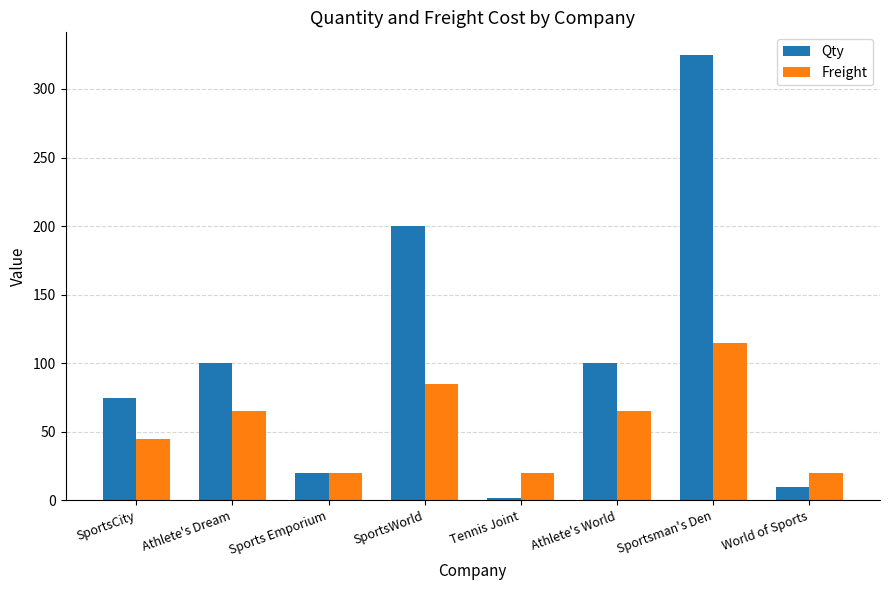

What is the smallest value displayed?

2